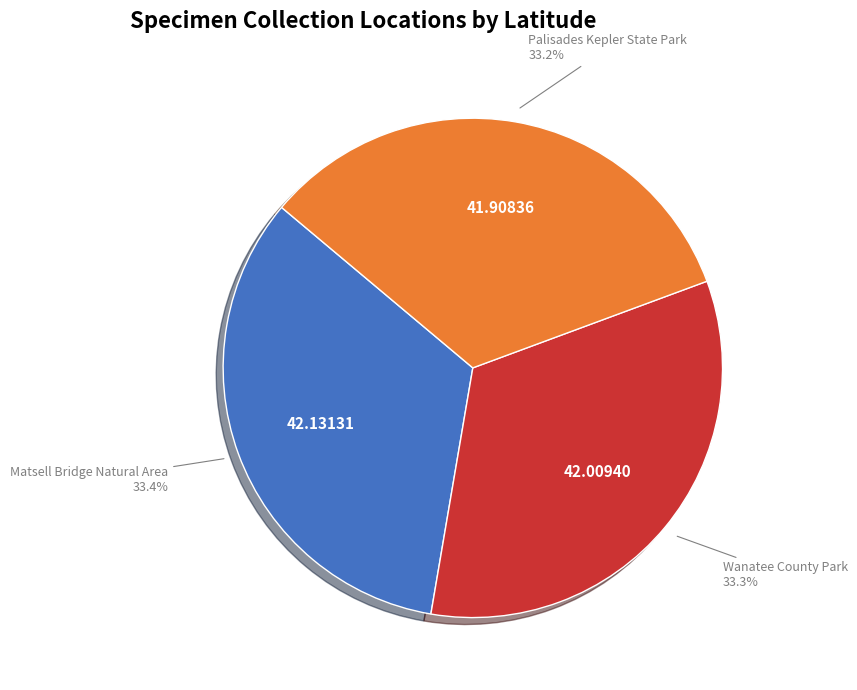

Does any single category account for the majority?

No